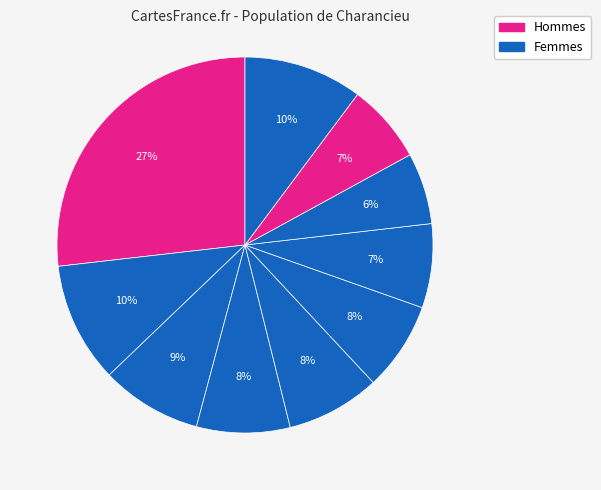

Count the number of slices in the pie.

10